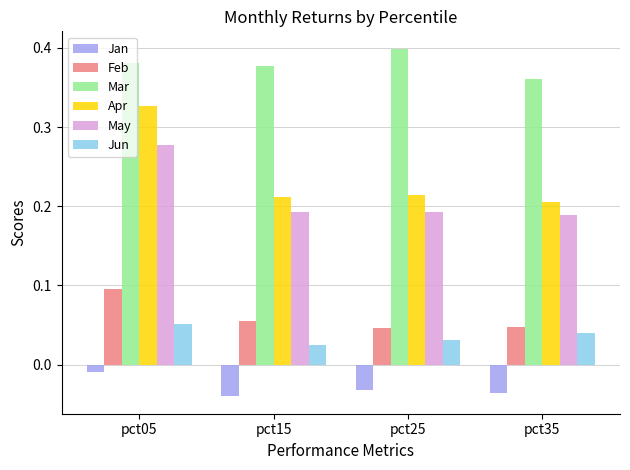

Rank the series by their maximum value, from lowest to highest.

Jan, Jun, Feb, May, Apr, Mar